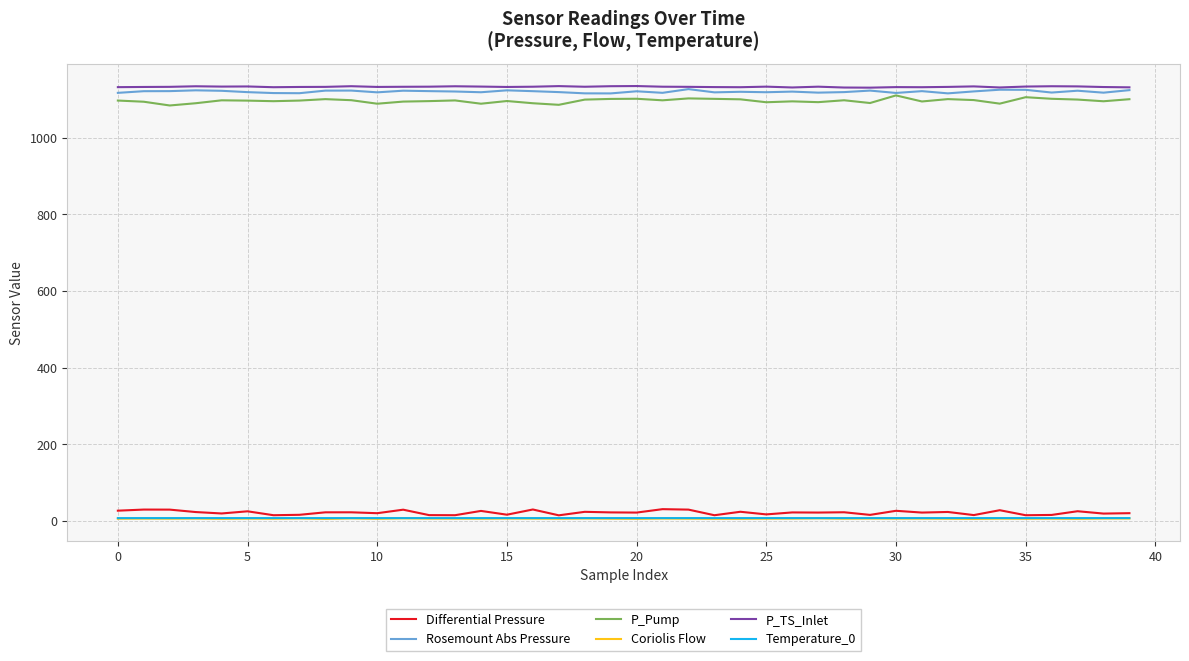

What is the greatest value displayed?

1134.5